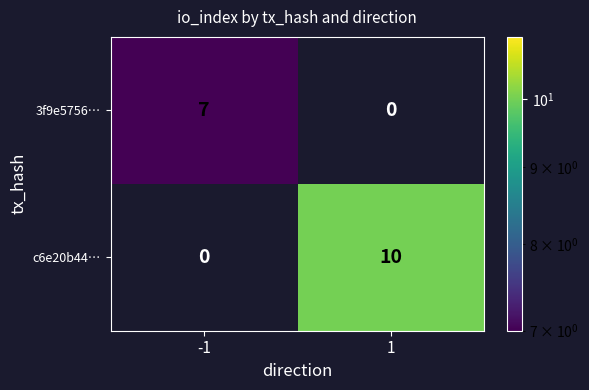

What is the total value across all series at 1?

10